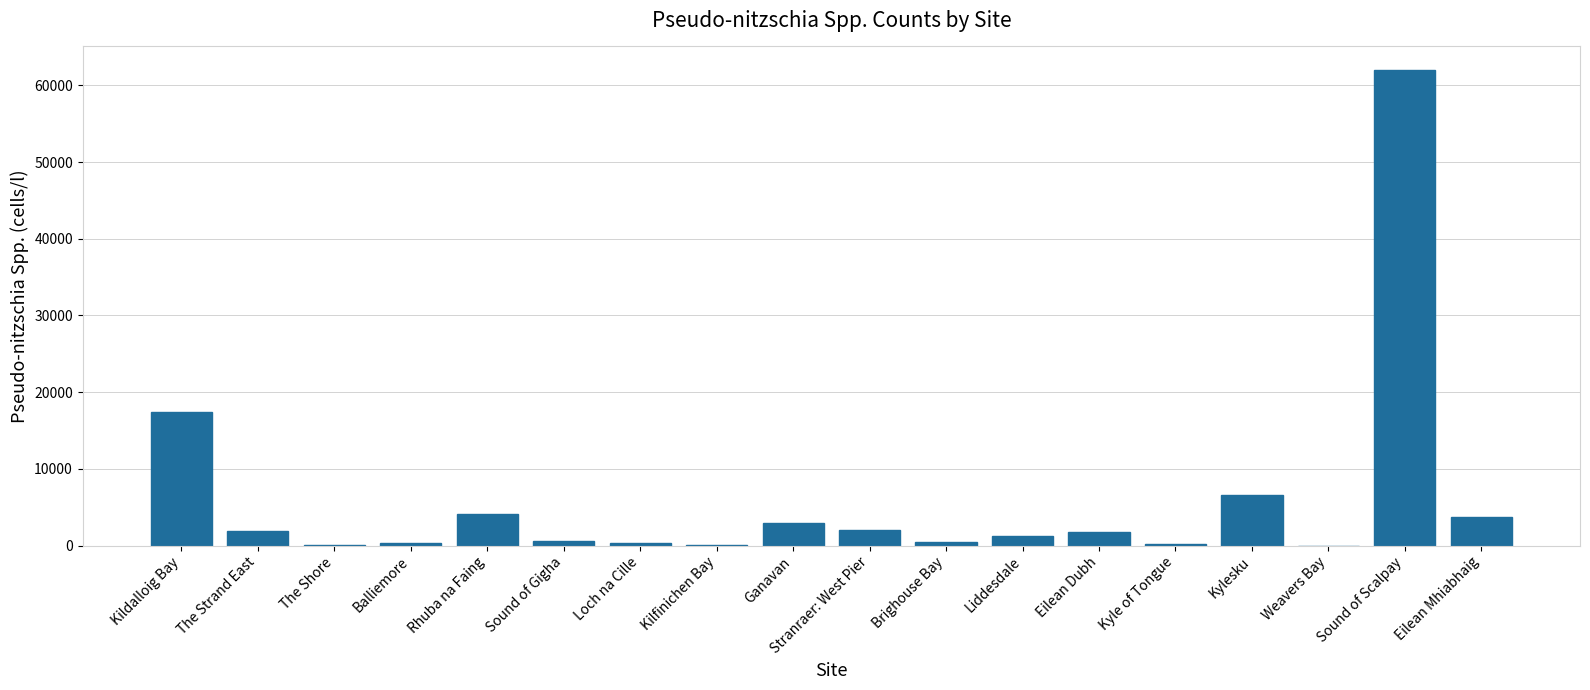

Read the value at The Strand East, to the nearest 10.

1940